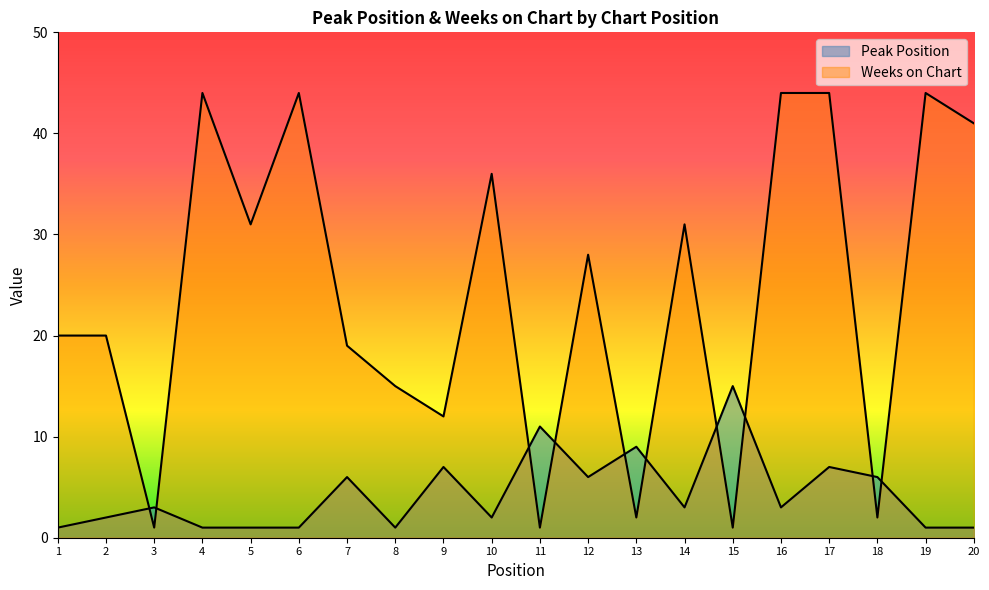

Is it true that Peak Position equals 15 at 15?

True